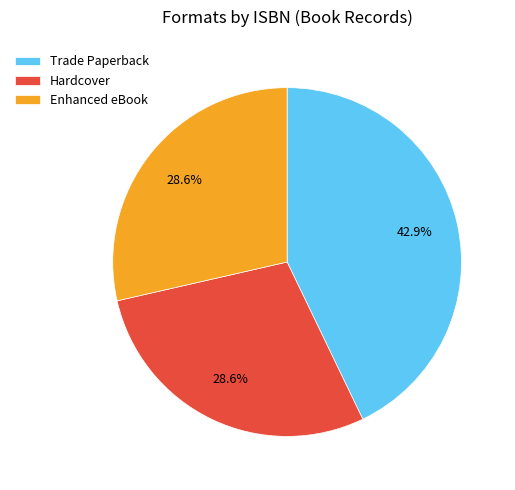

Is there any slice that represents more than half of the pie?

No